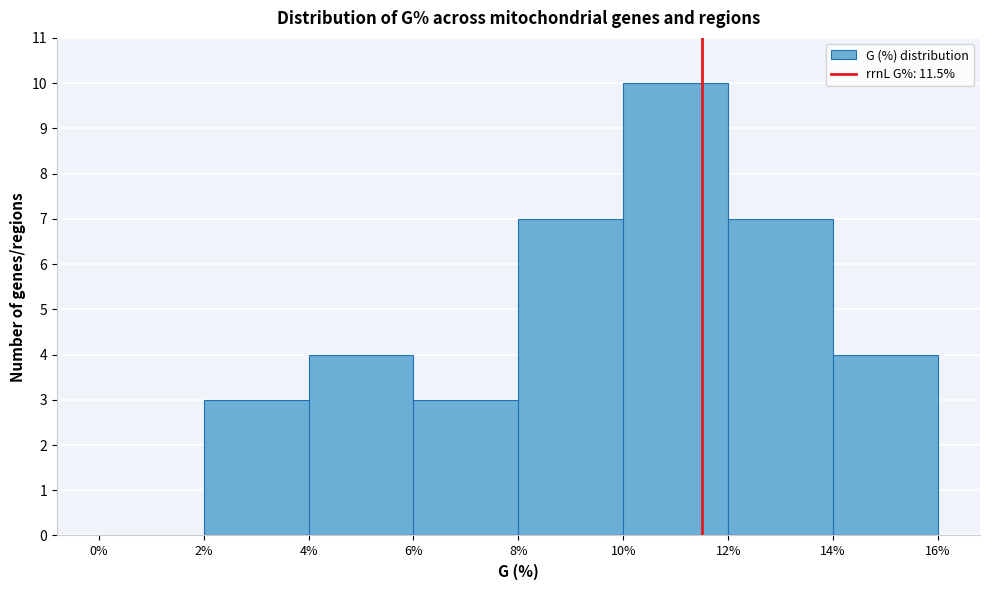

Reading left to right, list every bar in this chart as the range it spans on the x-axis followed by its height. The values are not printed on the chart, so give them approximately, as read against the axis.

0% to 2%: 0
2% to 4%: 3
4% to 6%: 4
6% to 8%: 3
8% to 10%: 7
10% to 12%: 10
12% to 14%: 7
14% to 16%: 4